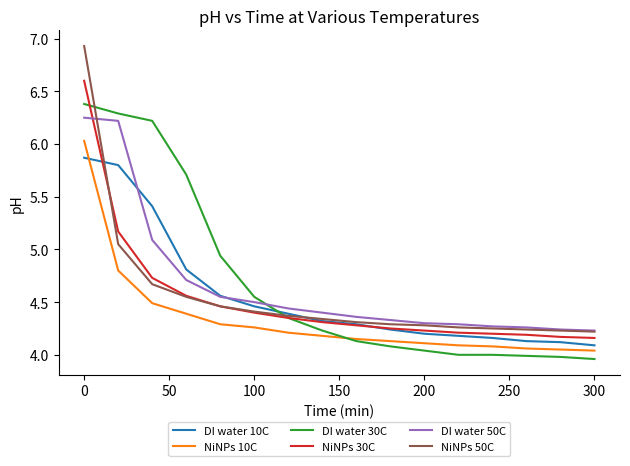

True or false: NiNPs 10C and DI water 50C intersect in this chart.

False